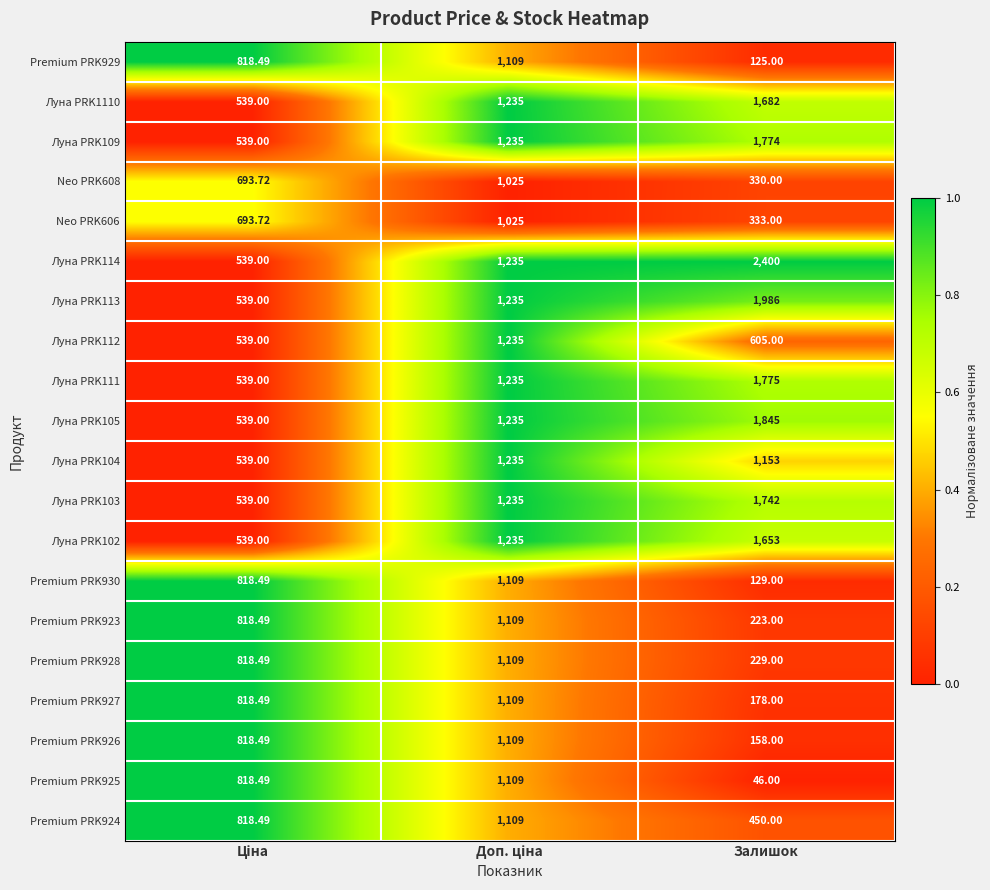

Which label corresponds to the largest value in the chart?

Залишок